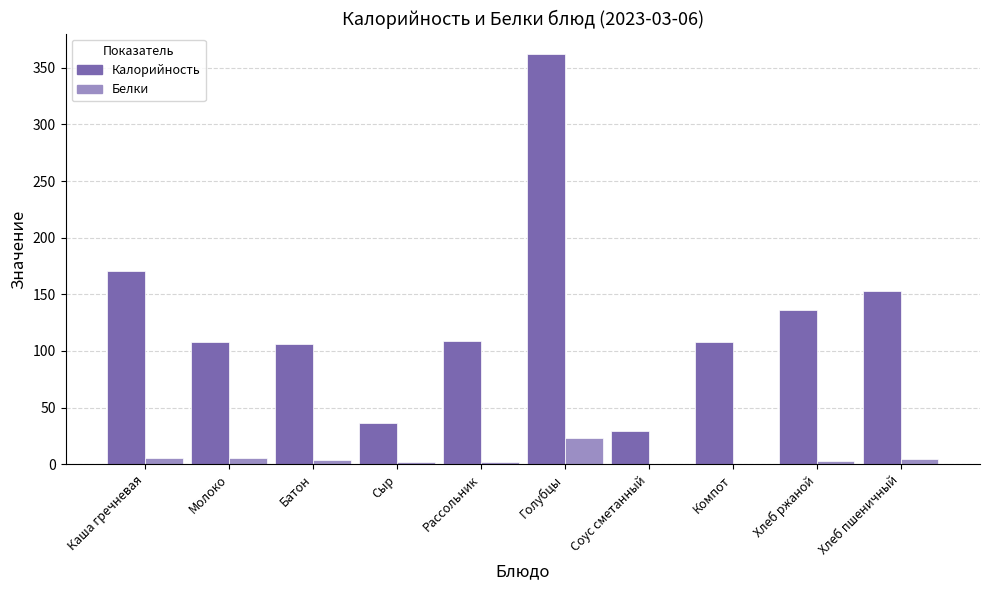

At which label is Калорийность closest to 195?

Каша гречневая